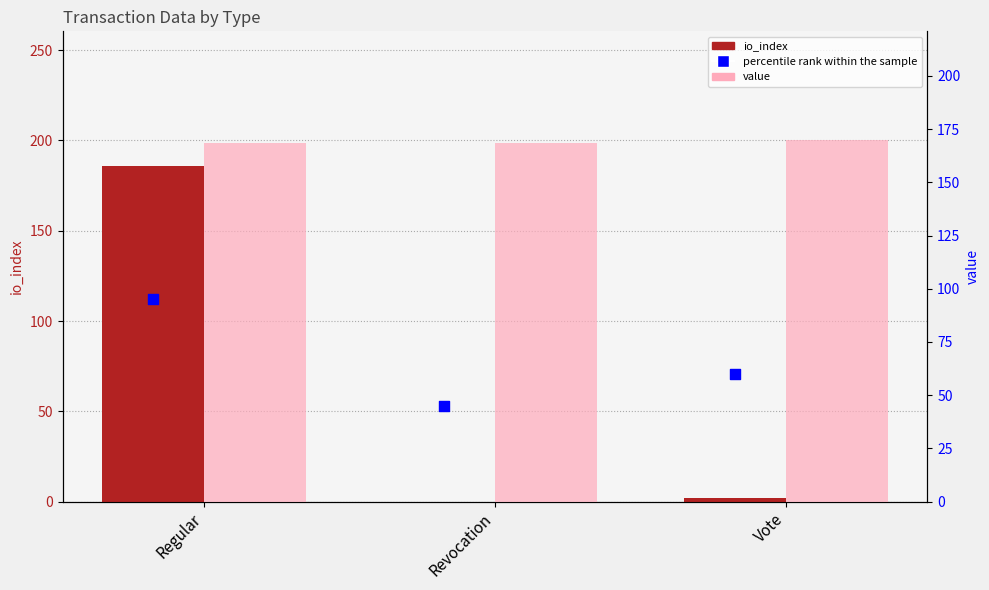

Which series has the largest total across all categories?

value